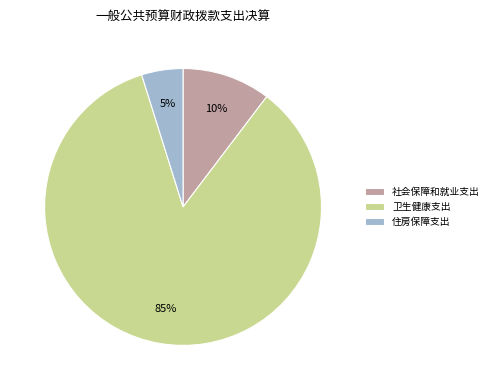

Which has a higher value, 社会保障和就业支出 or 卫生健康支出?

卫生健康支出